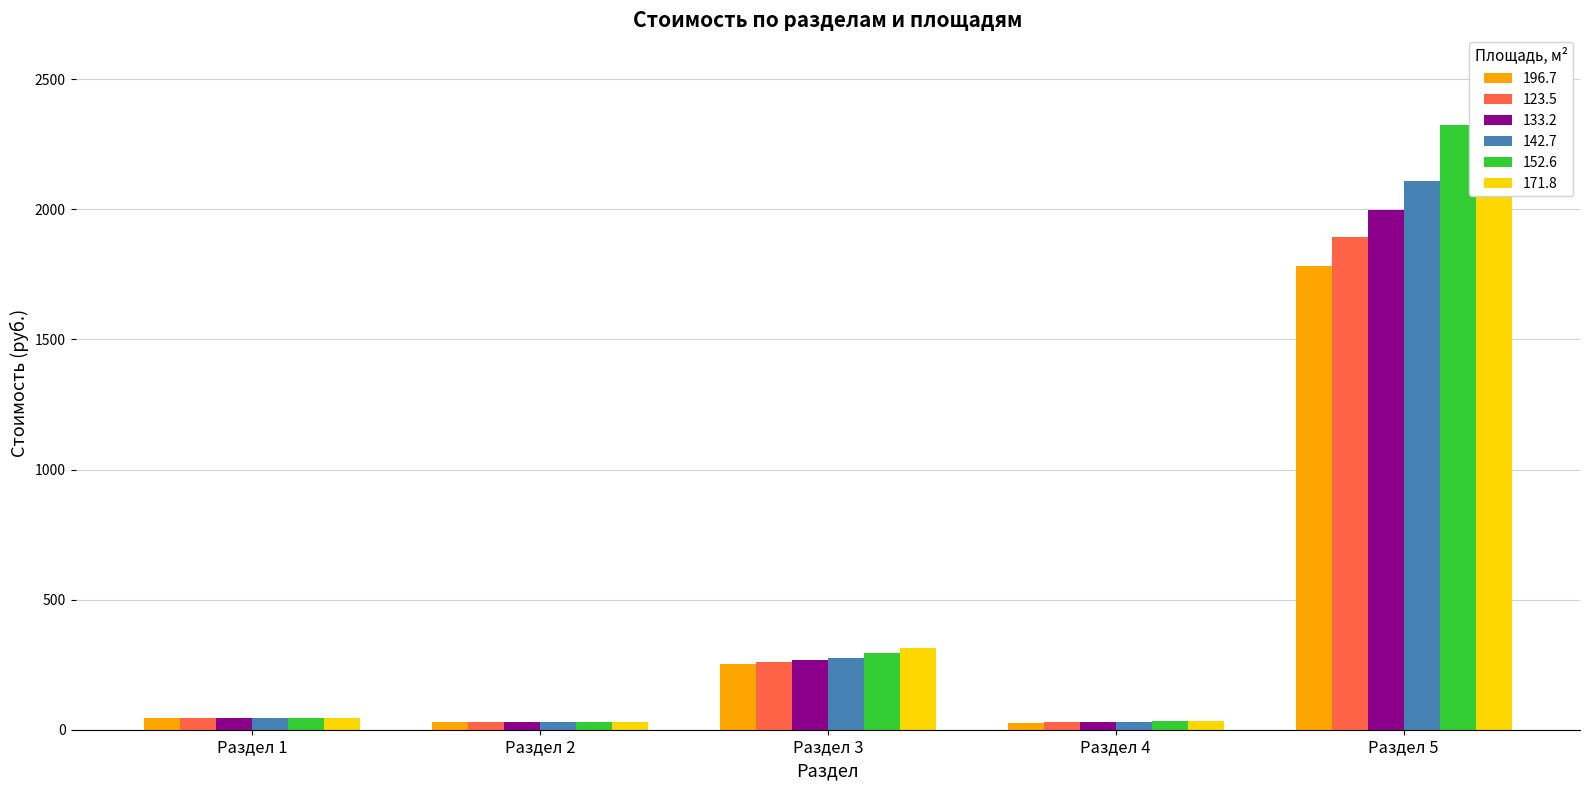

Reading left to right, transcribe all the data shown in this chart.

196.7: 45.0	30.0	250.8	26.9	1783.2
123.5: 45.0	30.0	259.6	28.1	1891.8
133.2: 45.0	30.0	268.4	29.3	1998.2
142.7: 45.0	30.0	277.1	30.5	2109.1
152.6: 45.0	30.0	294.6	32.8	2324.2
171.8: 45.0	30.0	312.2	35.2	2541.4